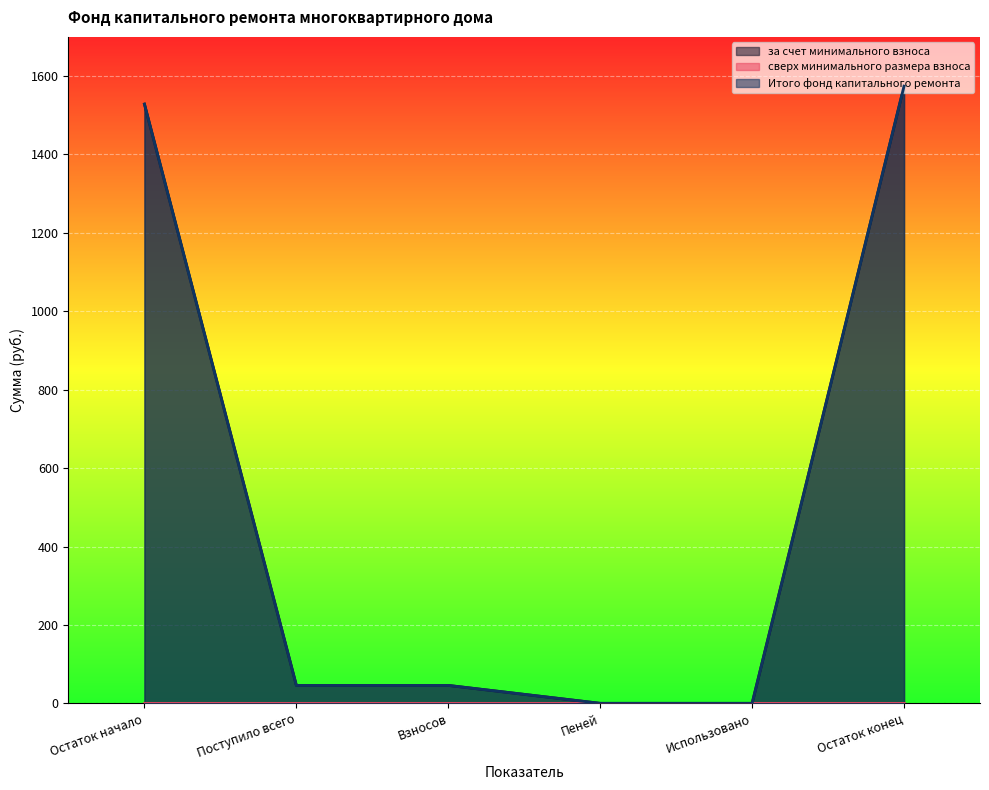

Does the chart display data point markers on the line(s)?

No